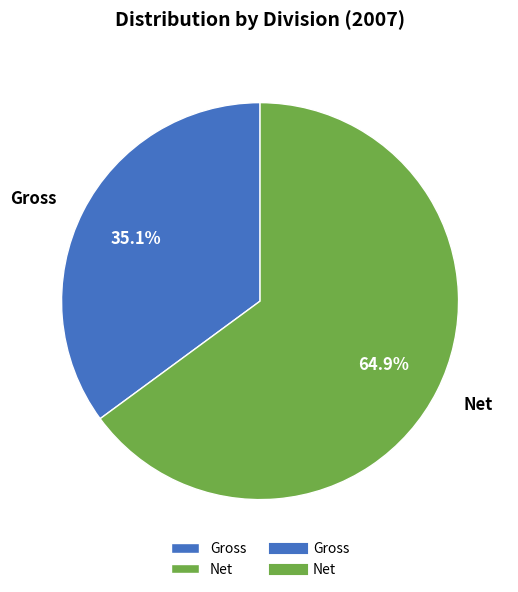

Between Gross and Net, which is larger?

Net